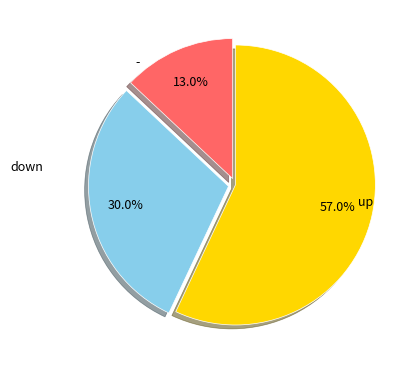

Is there any slice that represents more than half of the pie?

Yes